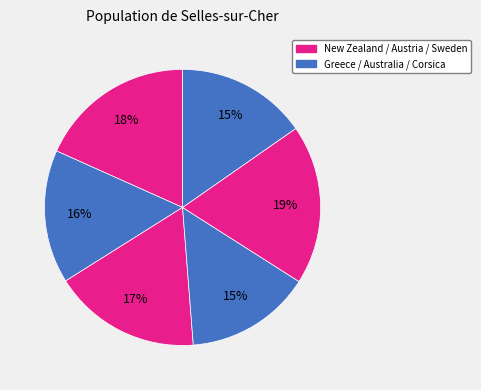

Which slice is the smallest?

Australia